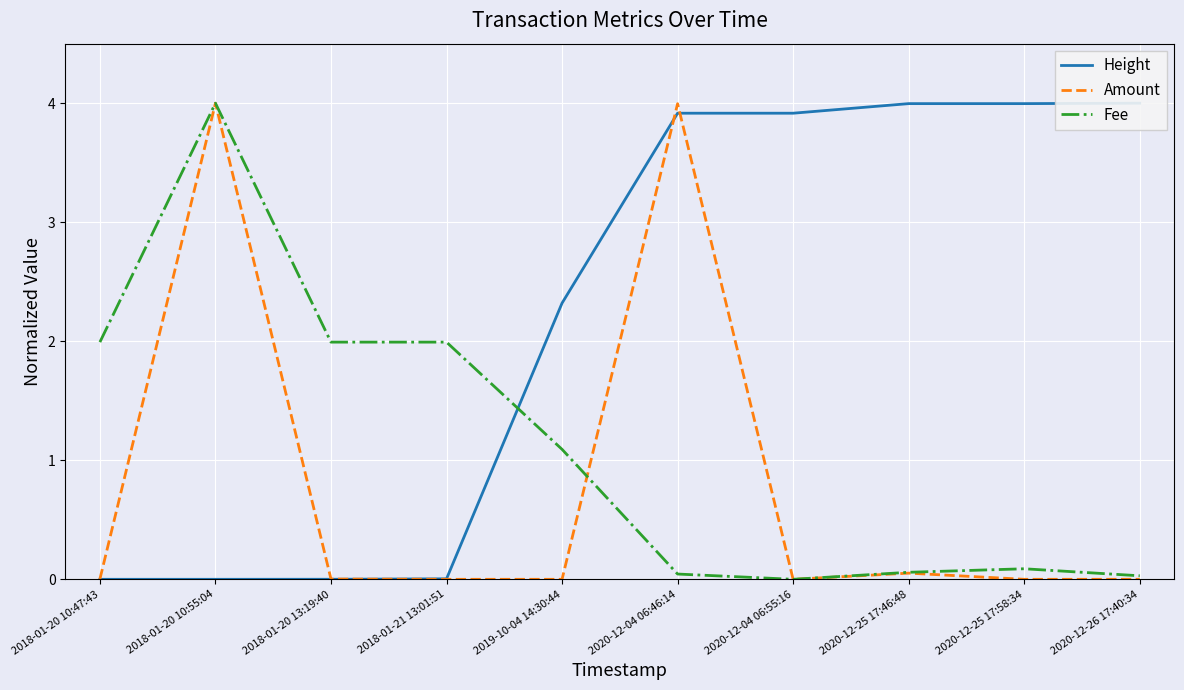

The Fee series shows 0.1 at 2020-12-25 17:46:48. True or false?

False